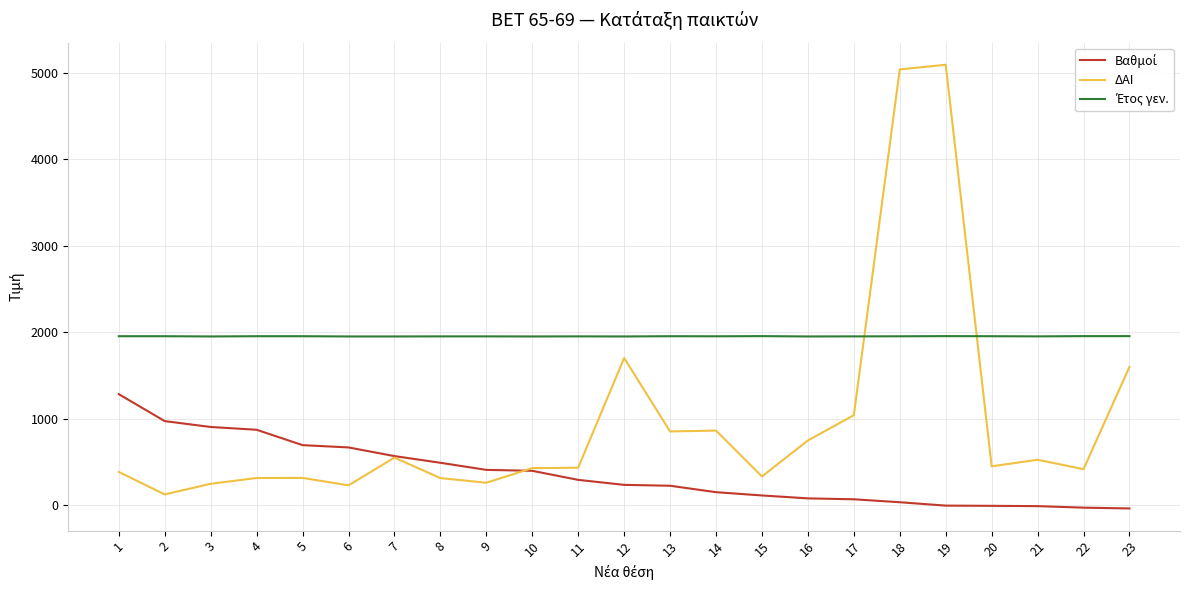

At which category does ΔΑΙ reach its first local valley?

2